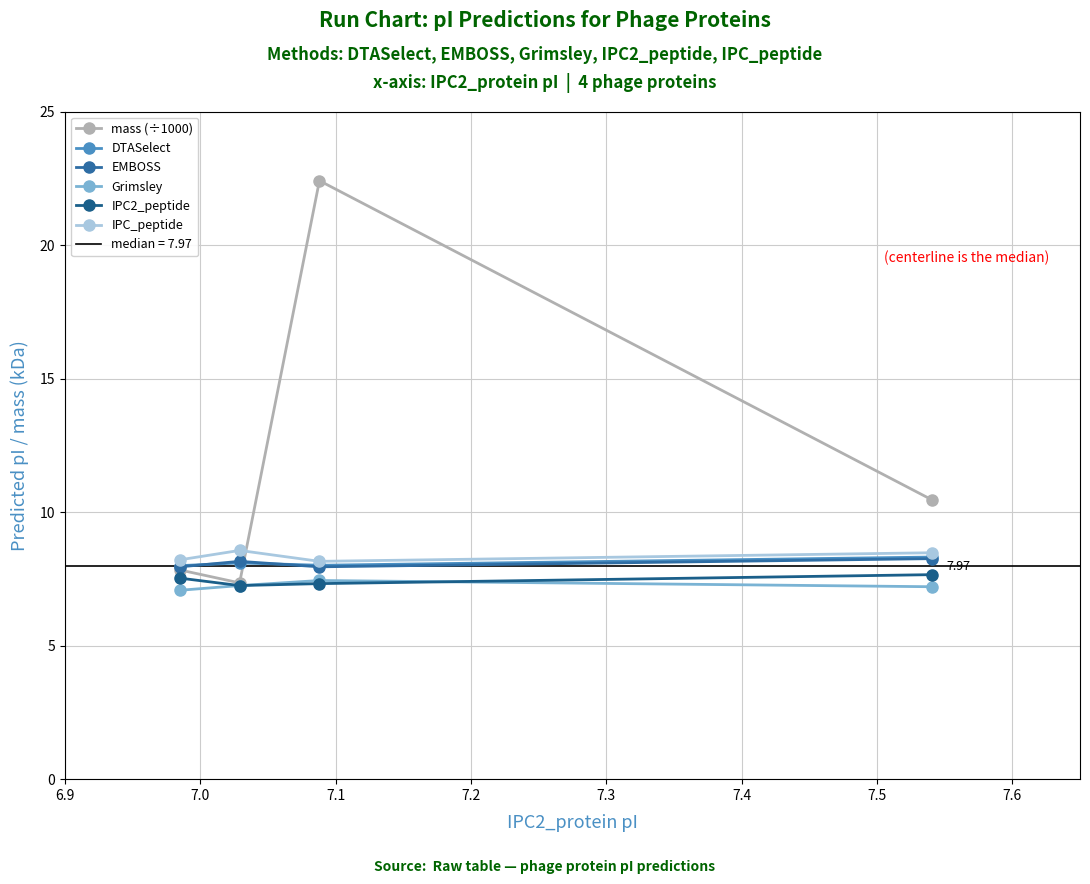

Which label corresponds to the largest value in the chart?

7.1